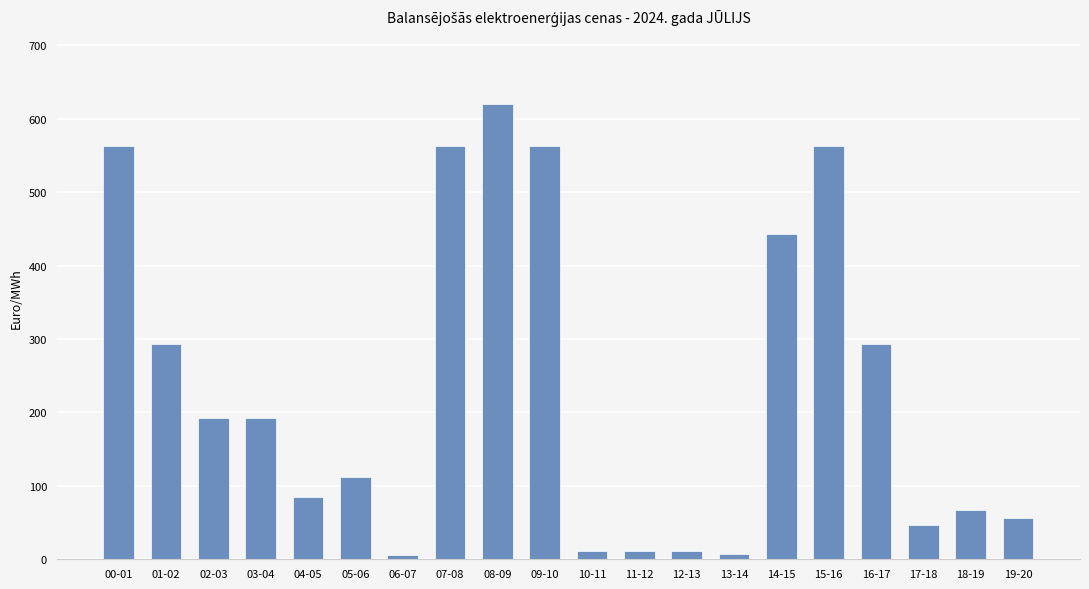

What is the smallest value displayed?

6.3